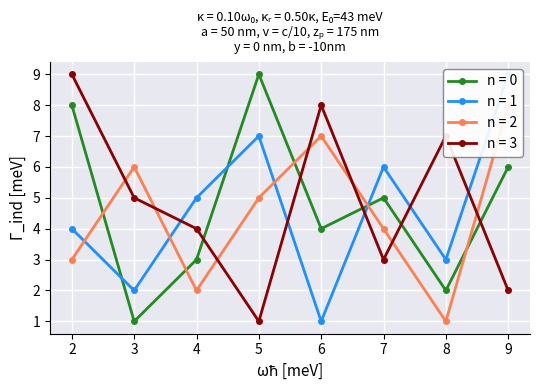

Where is the first local minimum for n = 3?

5